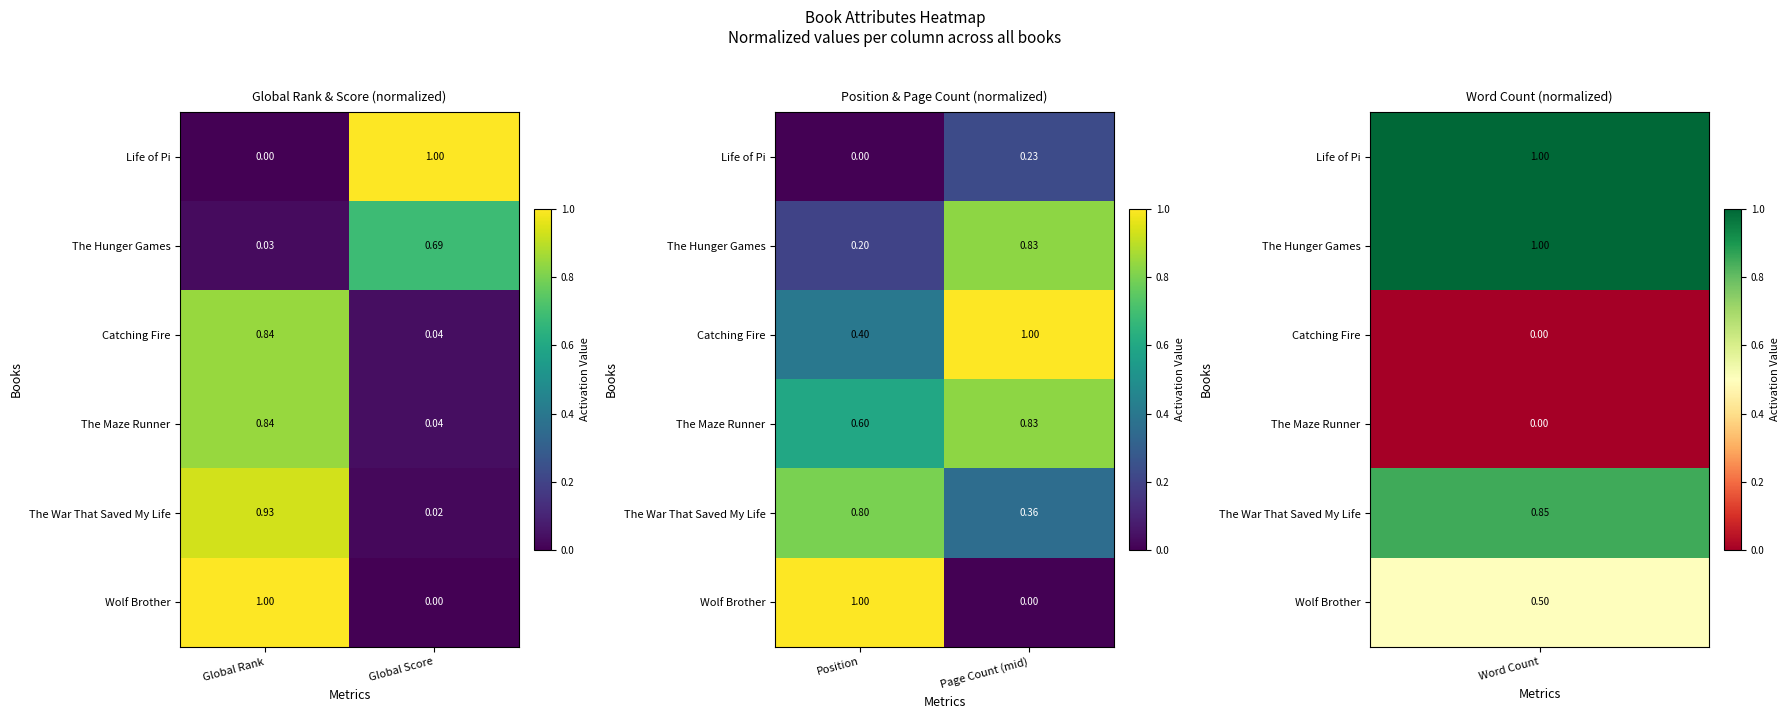

Which has a higher value, Page Count (mid) or Position?

Page Count (mid)